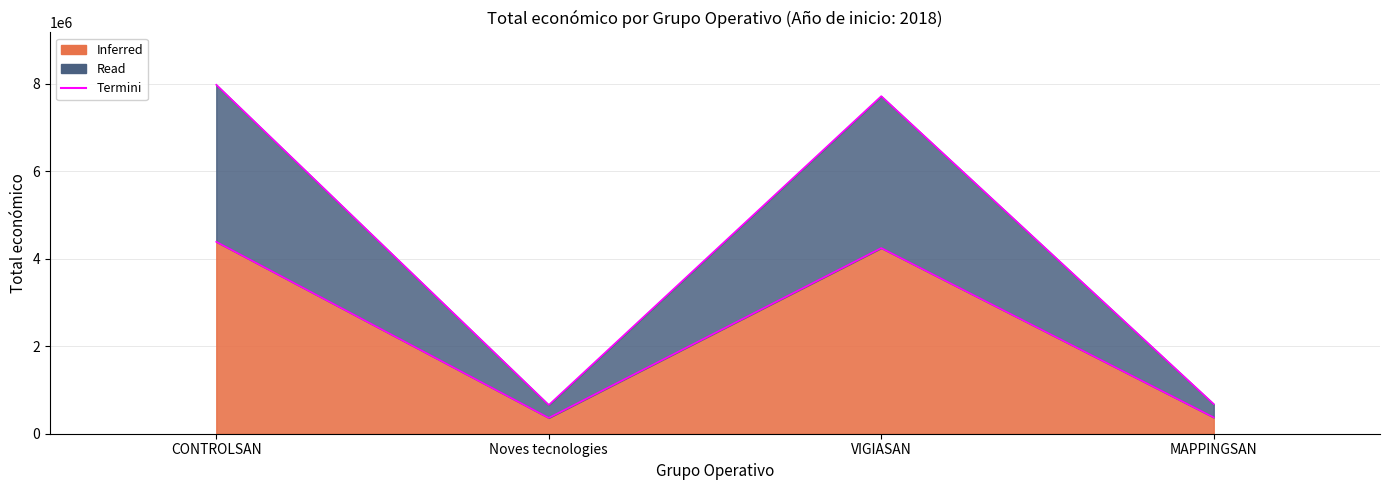

What is the minimum value shown in the chart?

361583.8